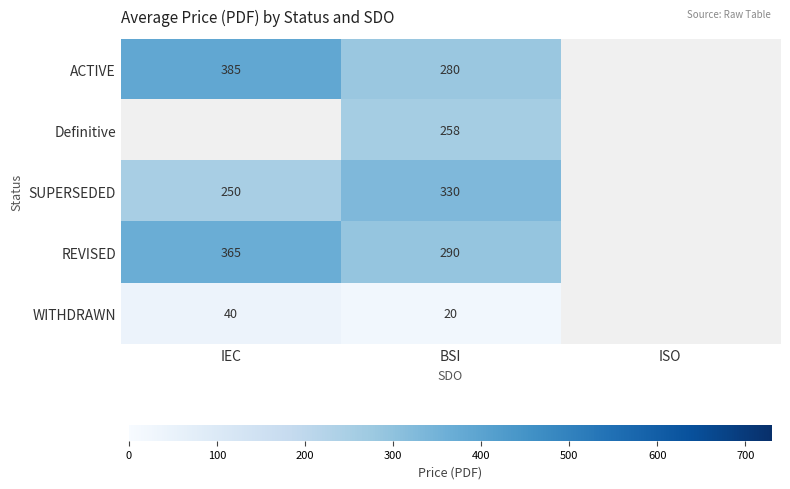

The value of SUPERSEDED at BSI is 330. True or false?

True